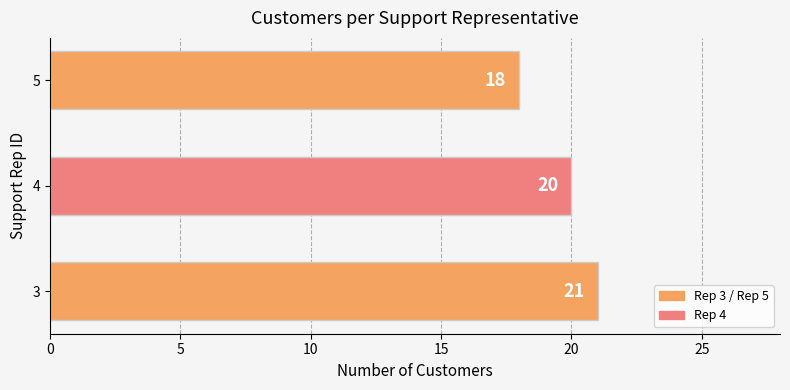

Reading bottom to top, what are all the values shown in this chart?

3=21	4=20	5=18